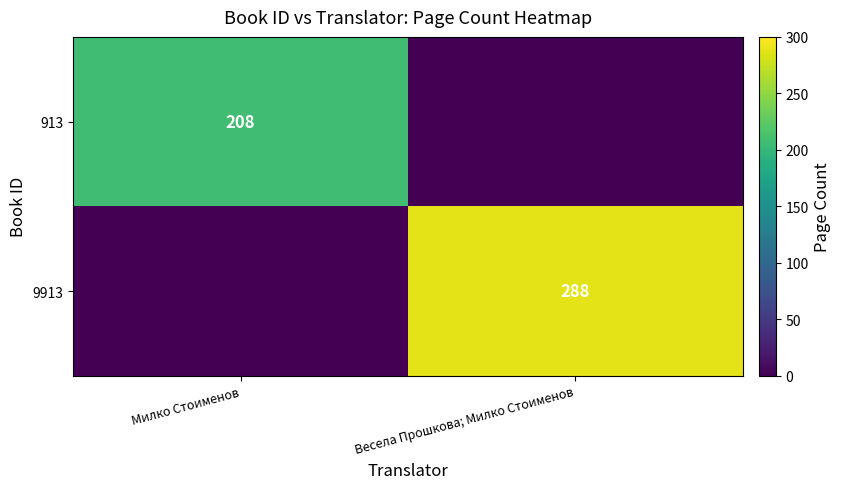

Is the value of 913 at Милко Стоименов greater than the value of 9913 at Весела Прошкова; Милко Стоименов?

No